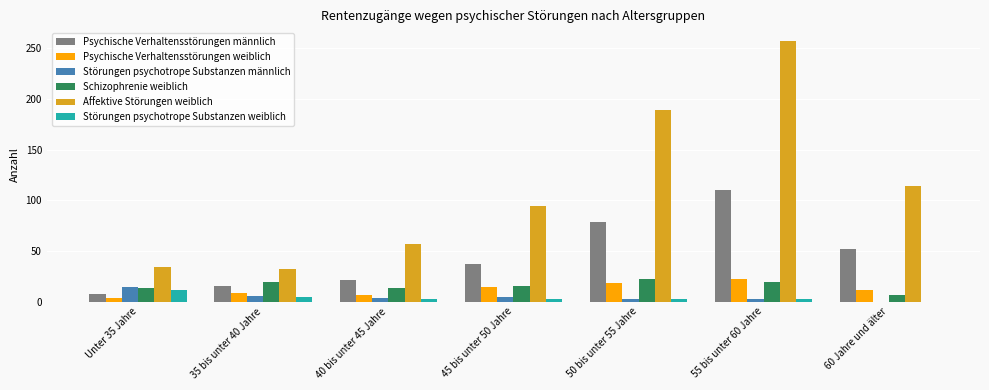

Which series has the largest total across all categories?

Affektive Störungen weiblich